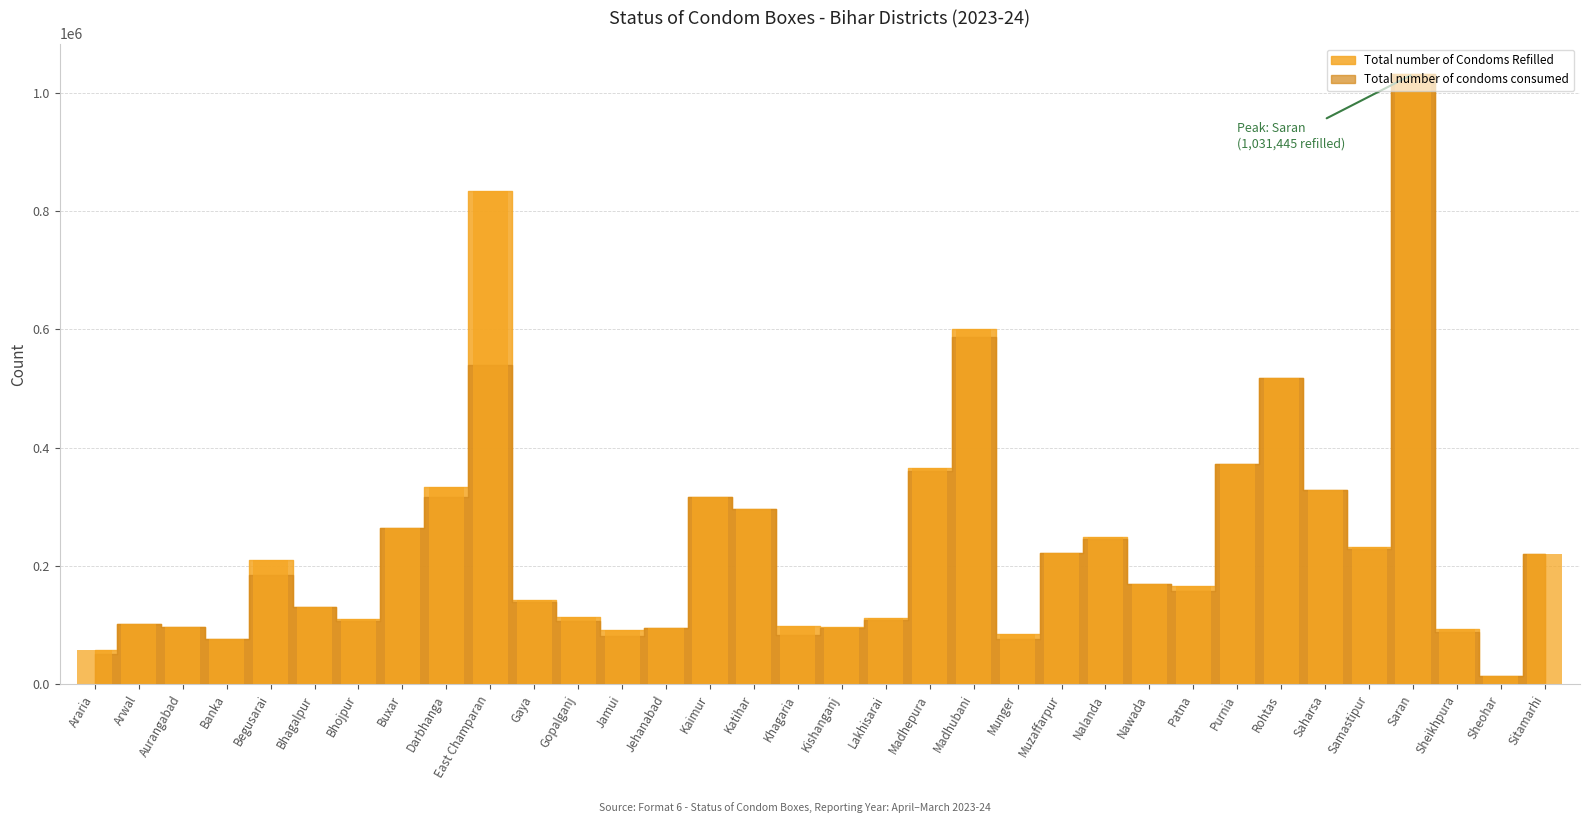

What value does the data have at Katihar, to the nearest 100?

296100